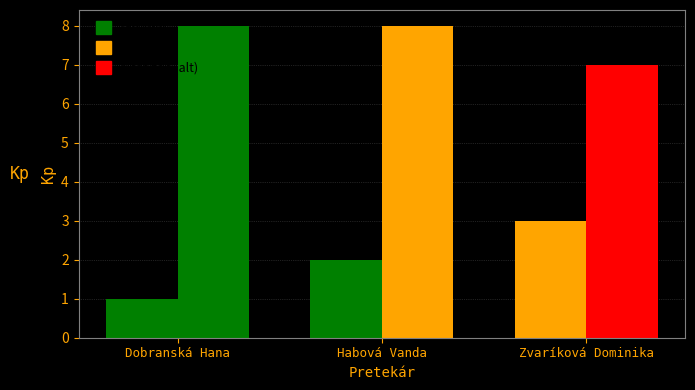

What is the minimum value for Poradie?

1